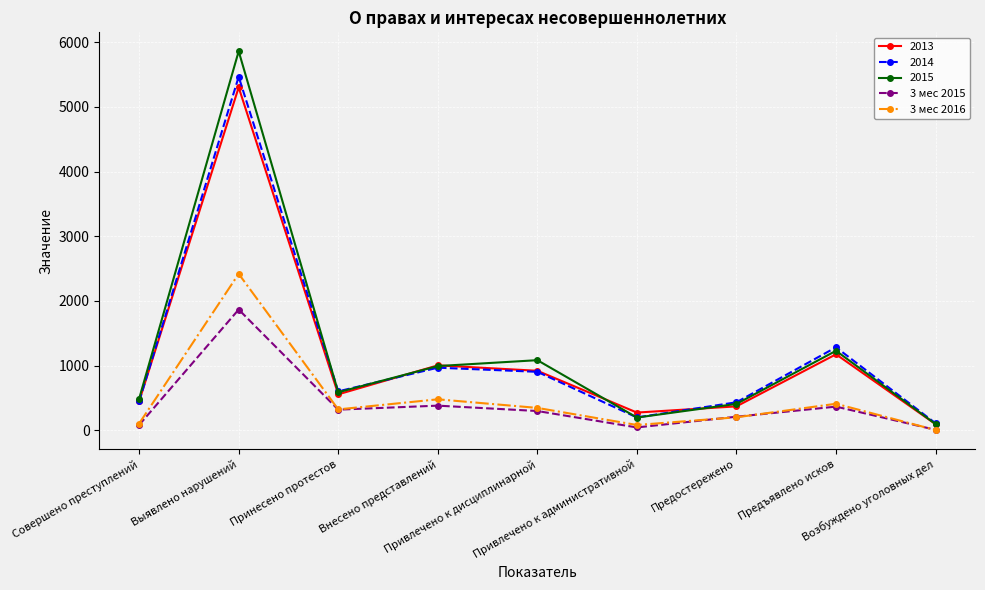

Which series changed the most between Совершено преступлений and Предъявлено исков?

2014